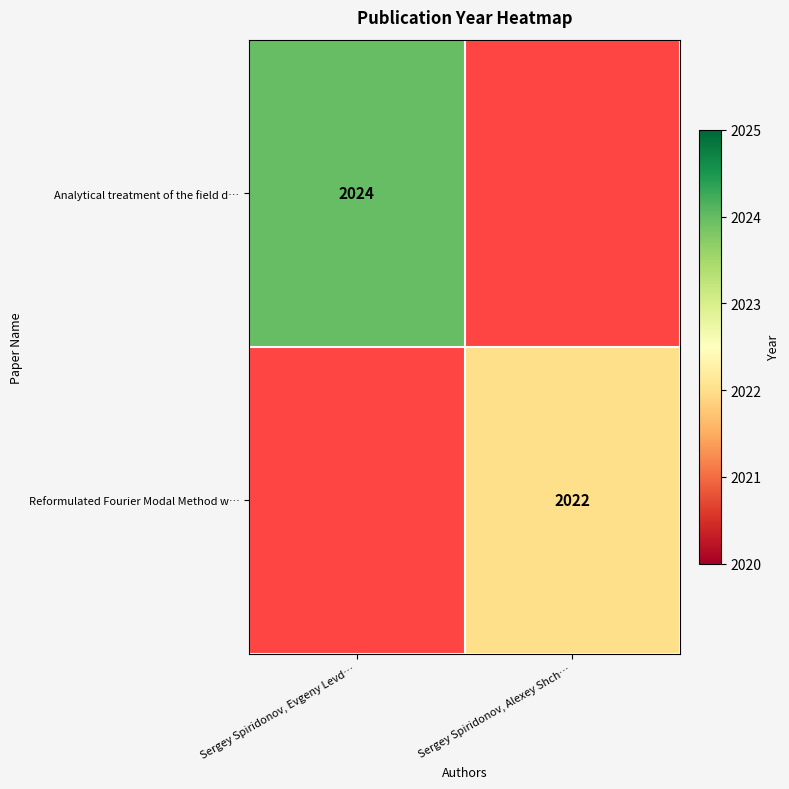

The Reformulated Fourier Modal Method w… series shows 1272 at Sergey Spiridonov, Alexey Shch…. True or false?

False